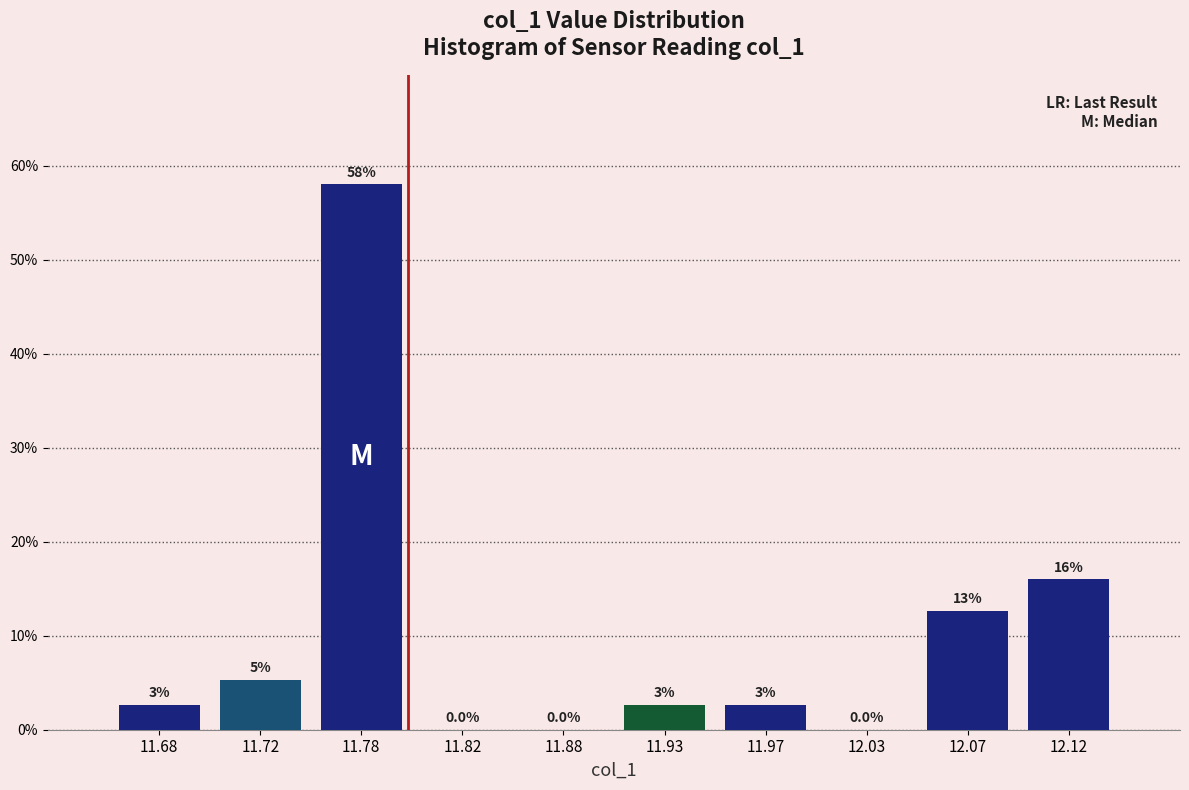

Which range on the x-axis has the tallest bar?

11.75 to 11.80